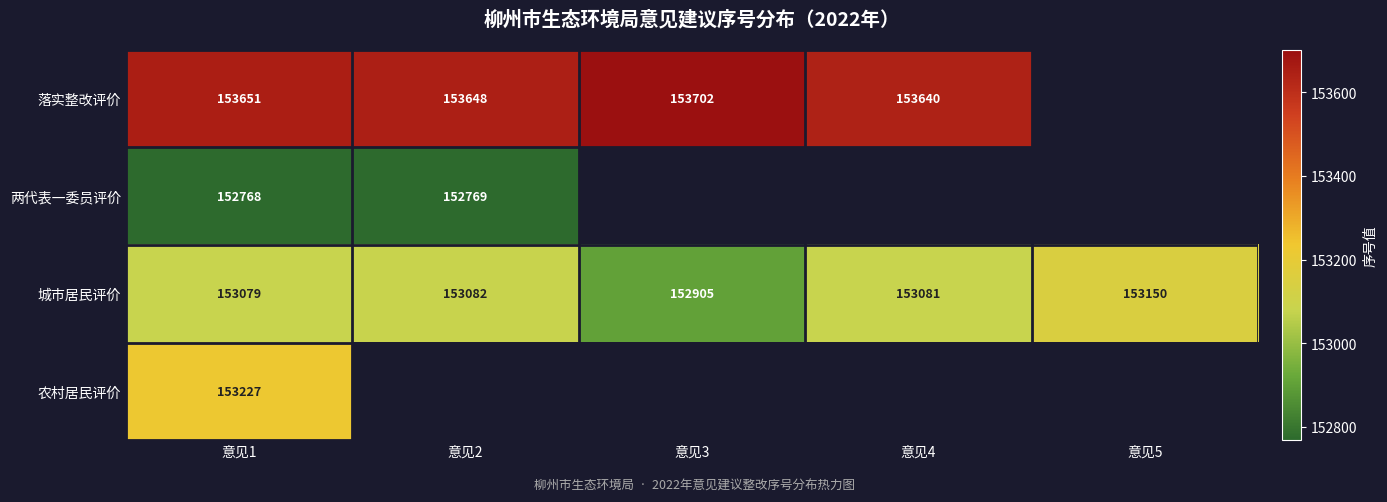

At which category is the sum across all series the highest?

意见1